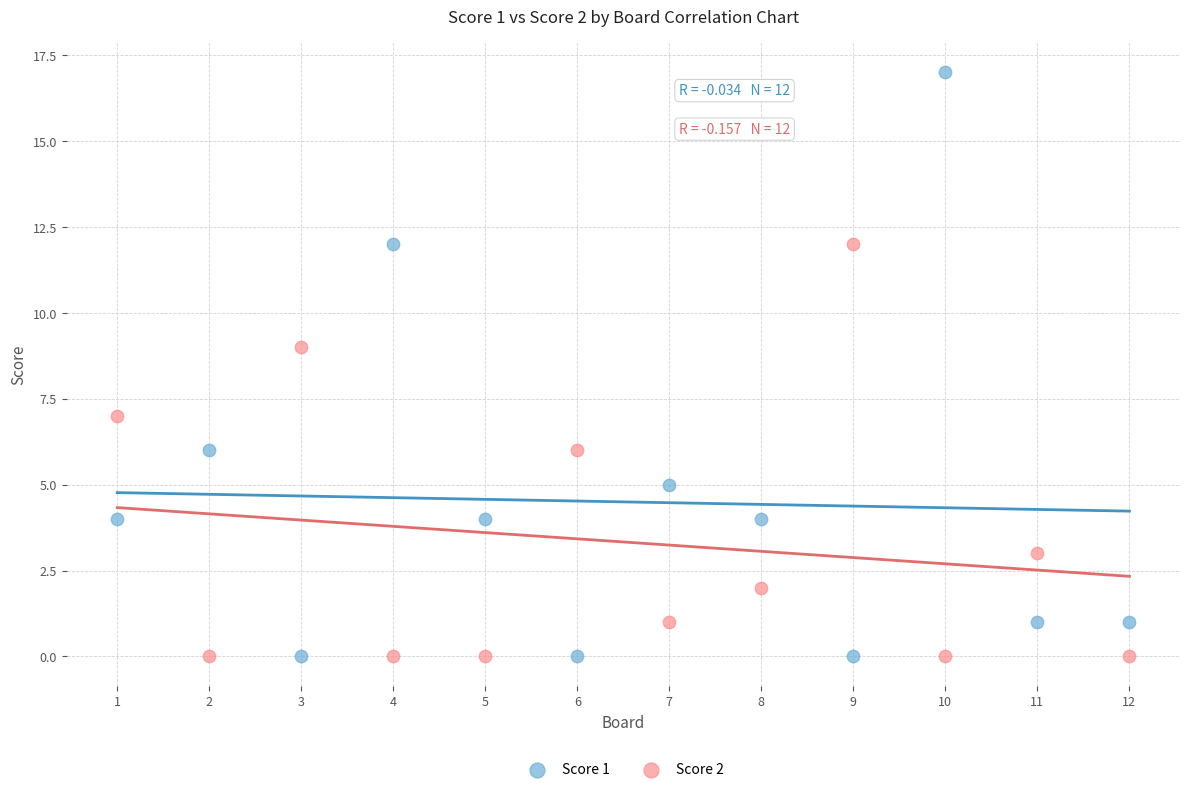

Which series reaches the maximum Y coordinate?

Score 1